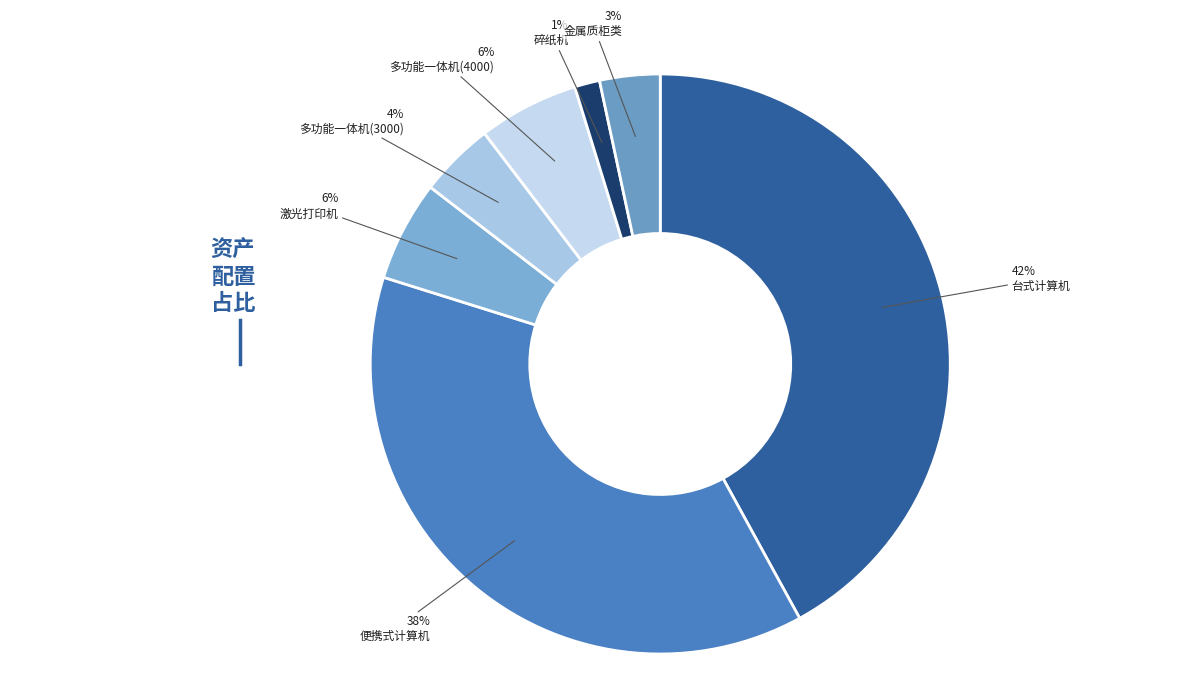

Combined, what portion of the pie is 多功能一体机(3000) and 便携式计算机?

42.0%